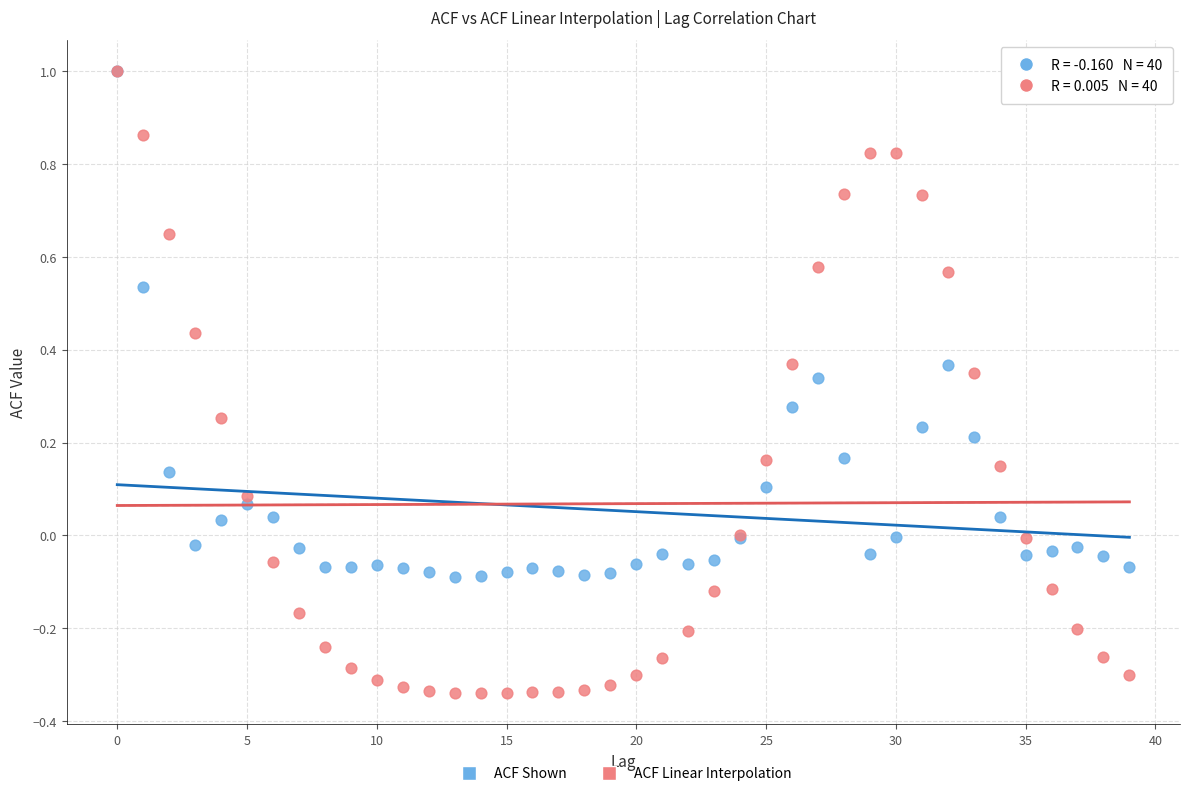

Which series has the largest Y range (max minus min)?

ACF Linear Interpolation